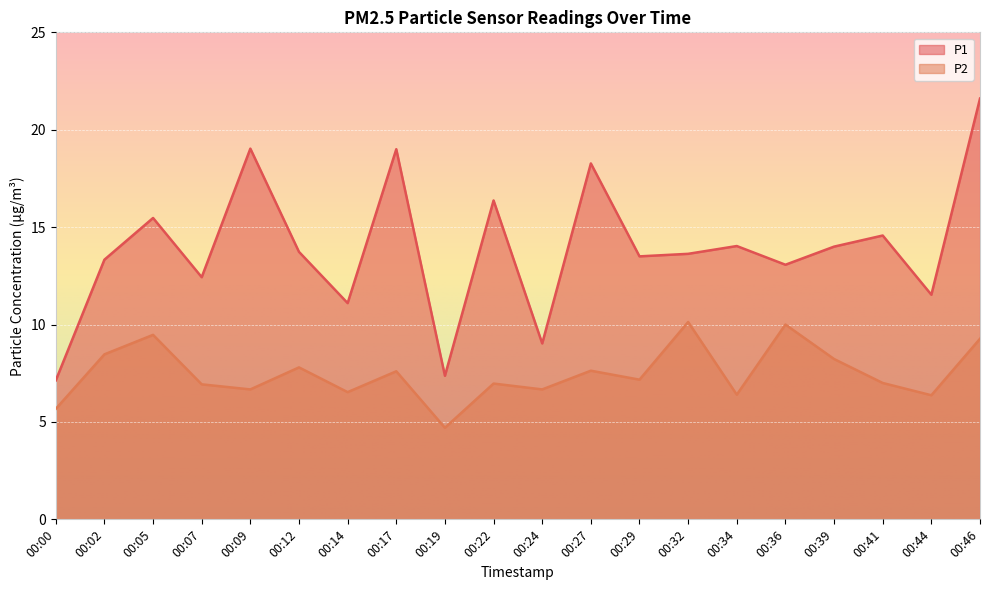

How many interior local valleys does the P1 series have?

7